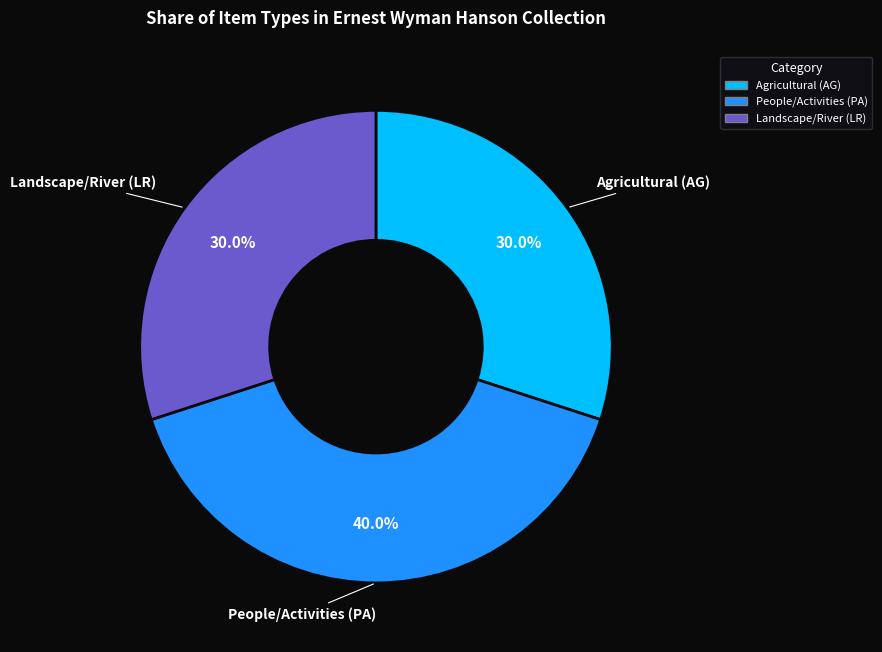

Is there a majority slice in this chart?

No